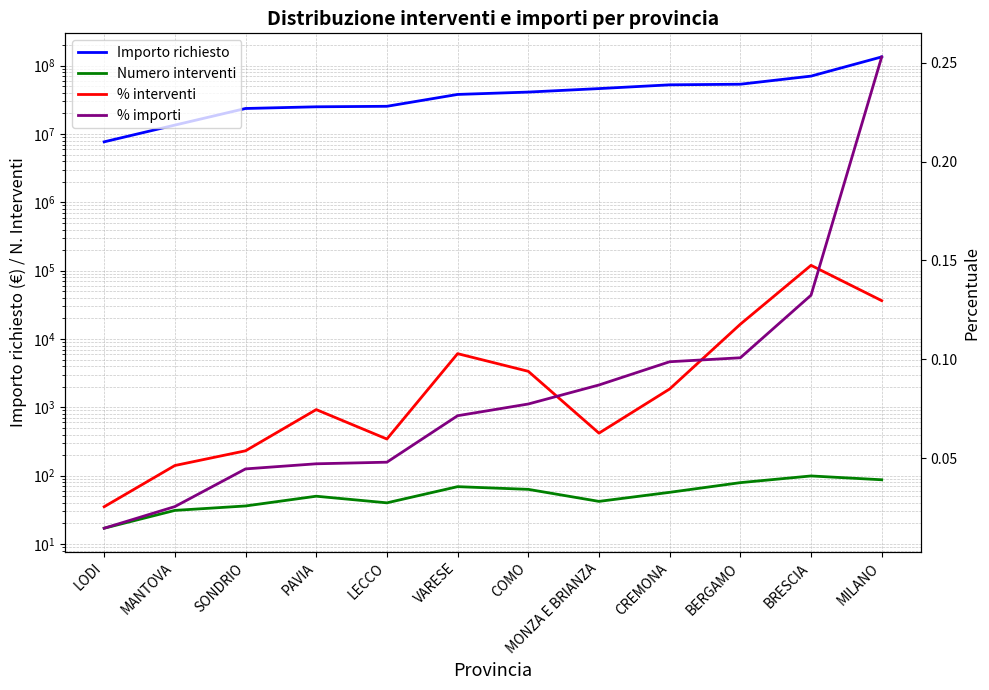

Which category has the lowest value across all series?

LODI